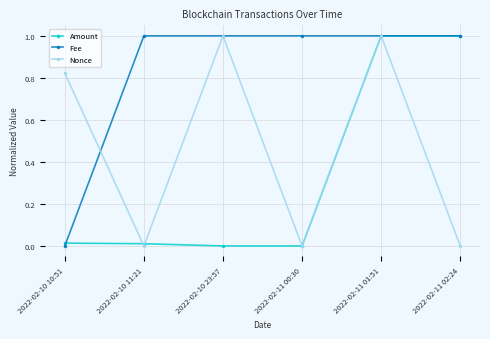

True or false: Amount has a value of 0.0 at 2022-02-10 11:21.

True